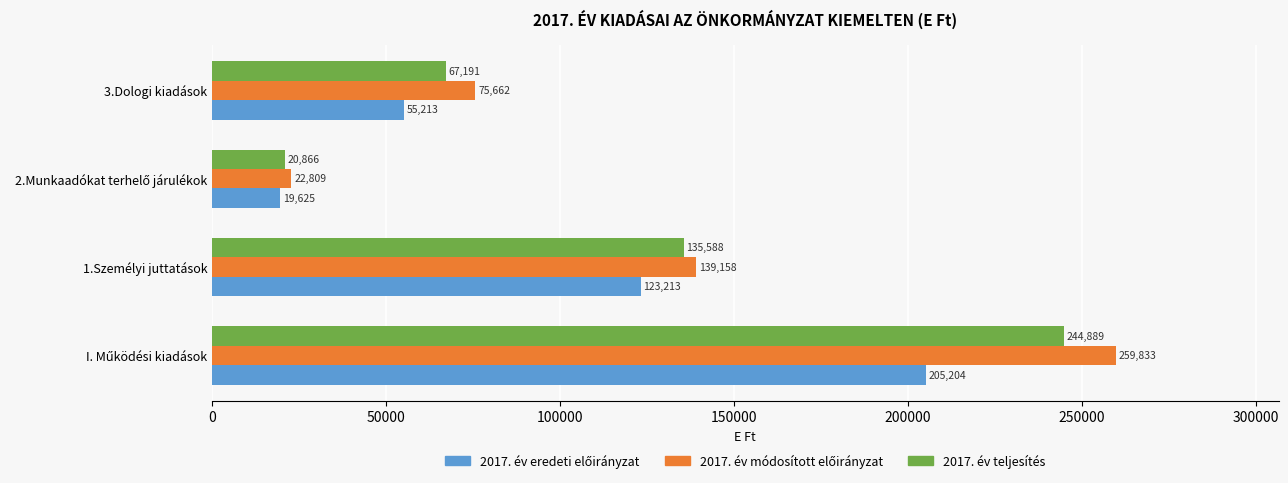

At how many categories does at least one series exceed 214991?

1